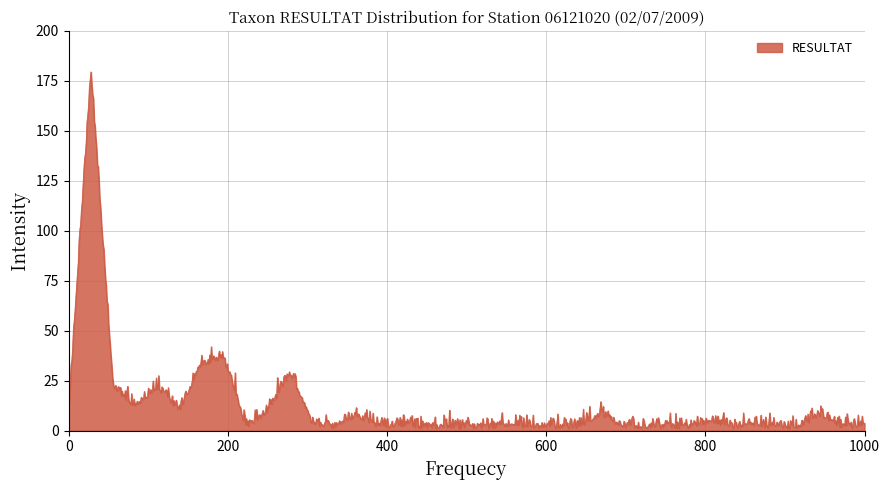

What is the difference between the maximum and minimum values?

178.4